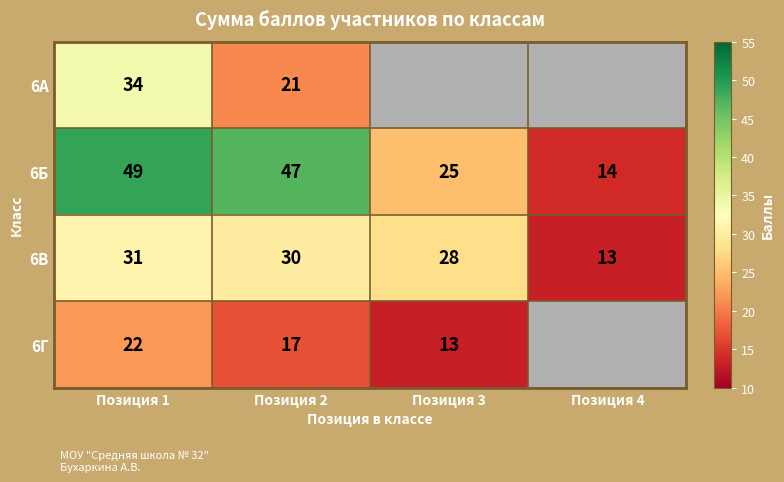

What is the sum of all 6В values?

102